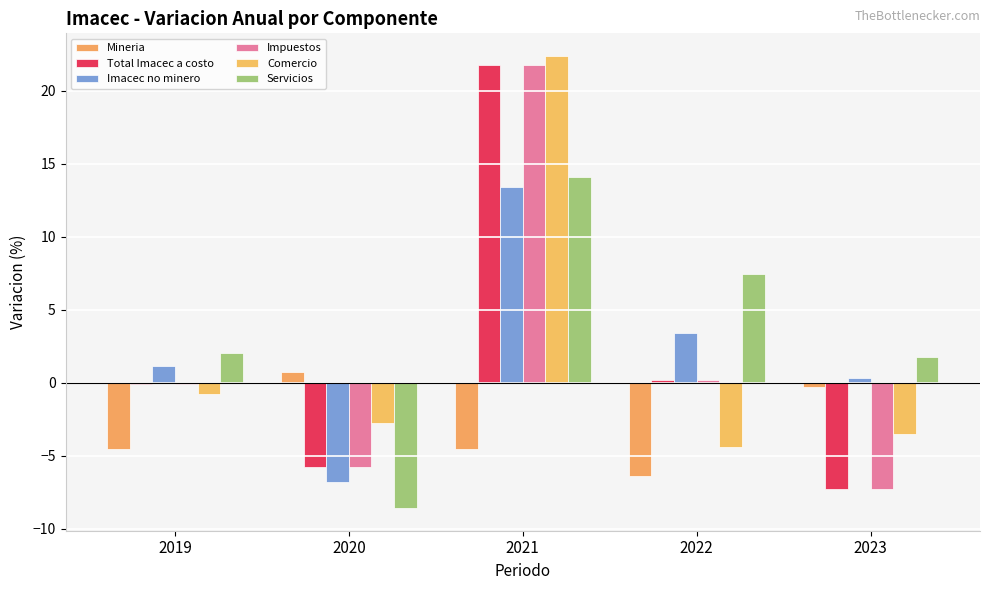

Are the bars horizontal?

No